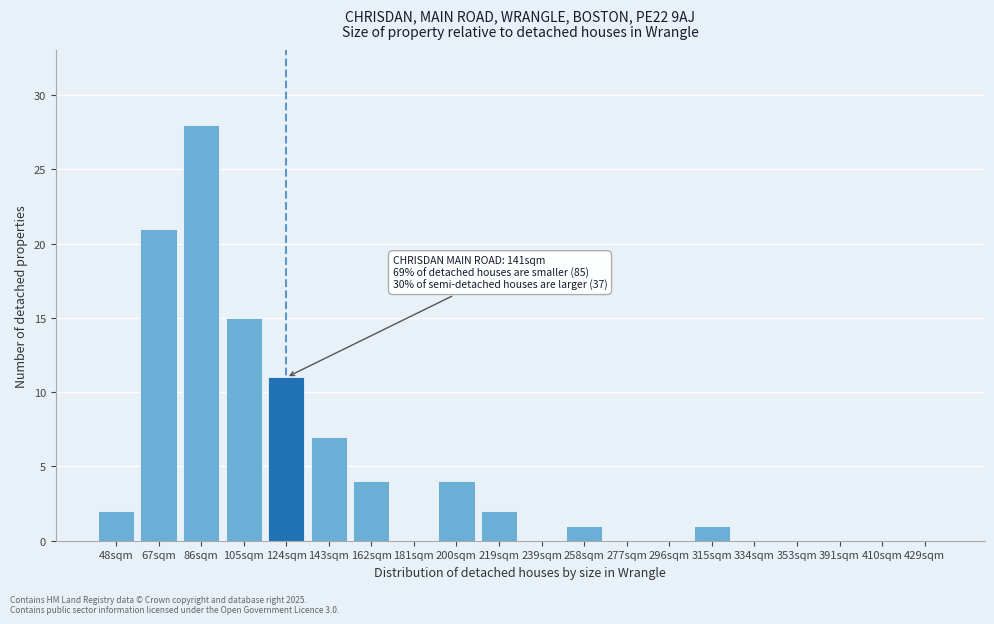

Reading left to right, extract all data points from this chart.

48sqm=2	67sqm=21	86sqm=28	105sqm=15	124sqm=11	143sqm=7	162sqm=4	181sqm=0	200sqm=4	219sqm=2	239sqm=0	258sqm=1	277sqm=0	296sqm=0	315sqm=1	334sqm=0	353sqm=0	391sqm=0	410sqm=0	429sqm=0